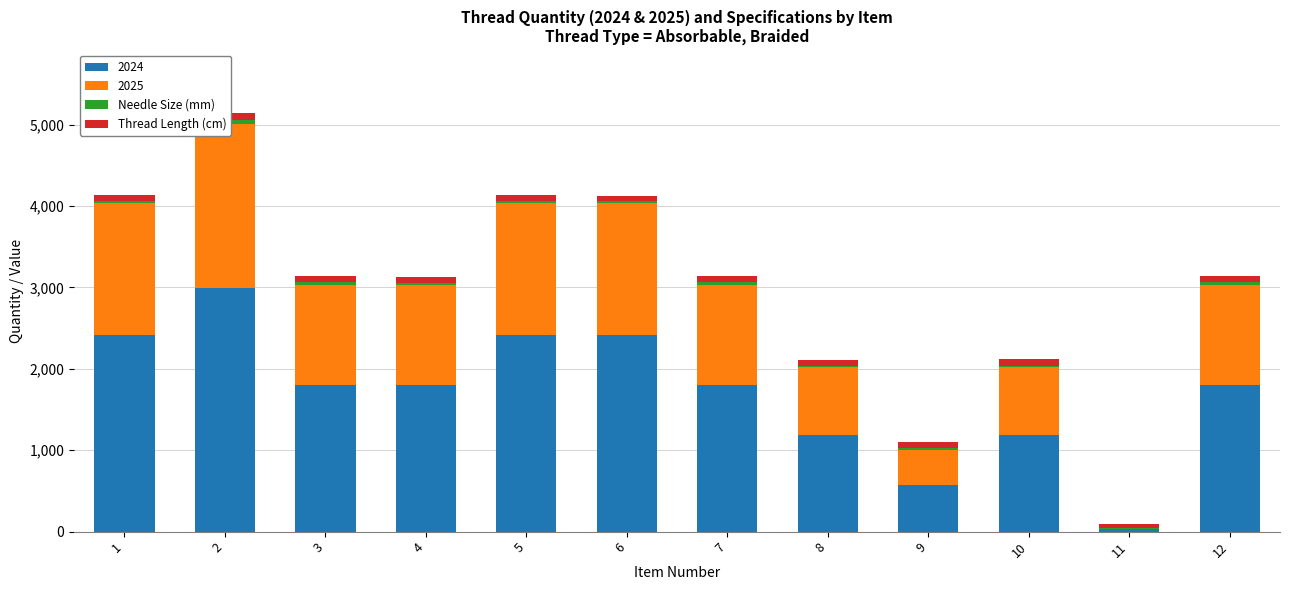

The value of Needle Size (mm) at 12 is 36. True or false?

True